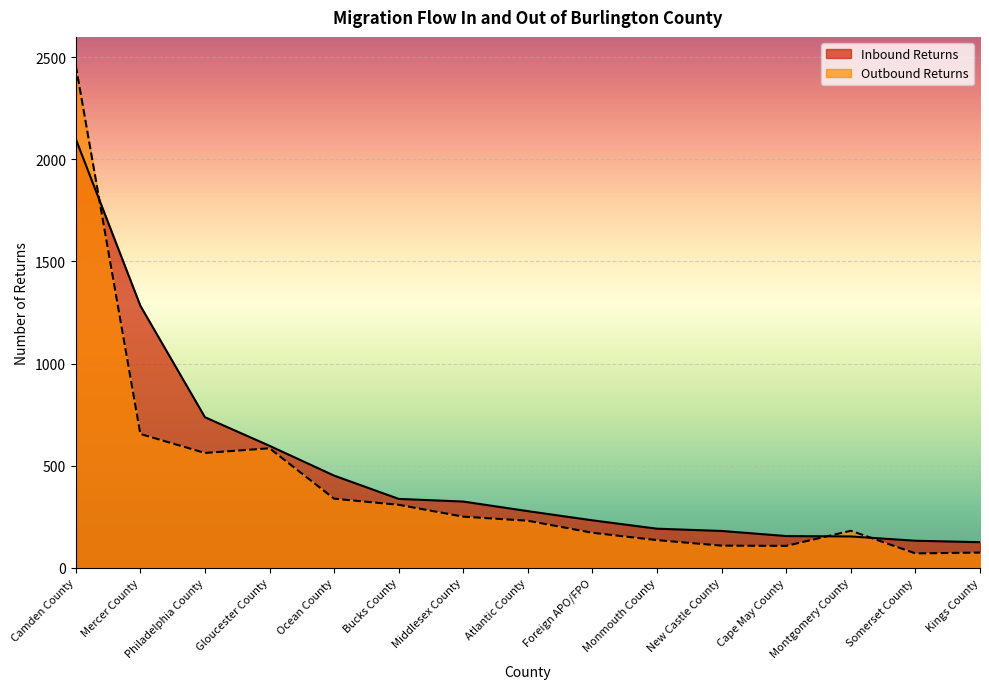

Which series has the widest spread of values?

Outbound Returns